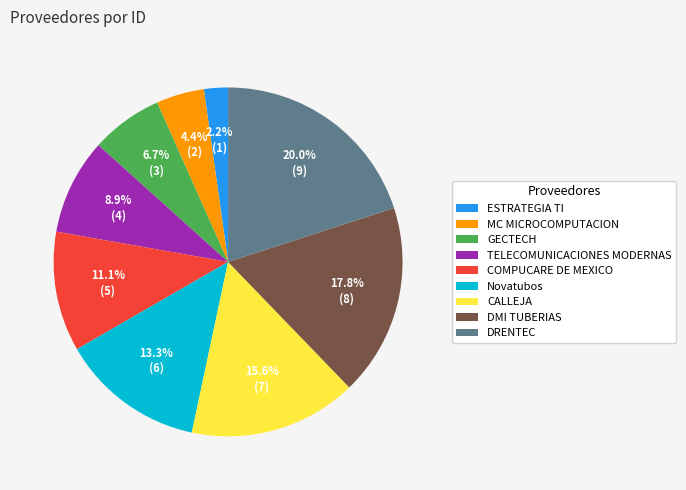

What is the smallest slice in the pie chart?

ESTRATEGIA TI